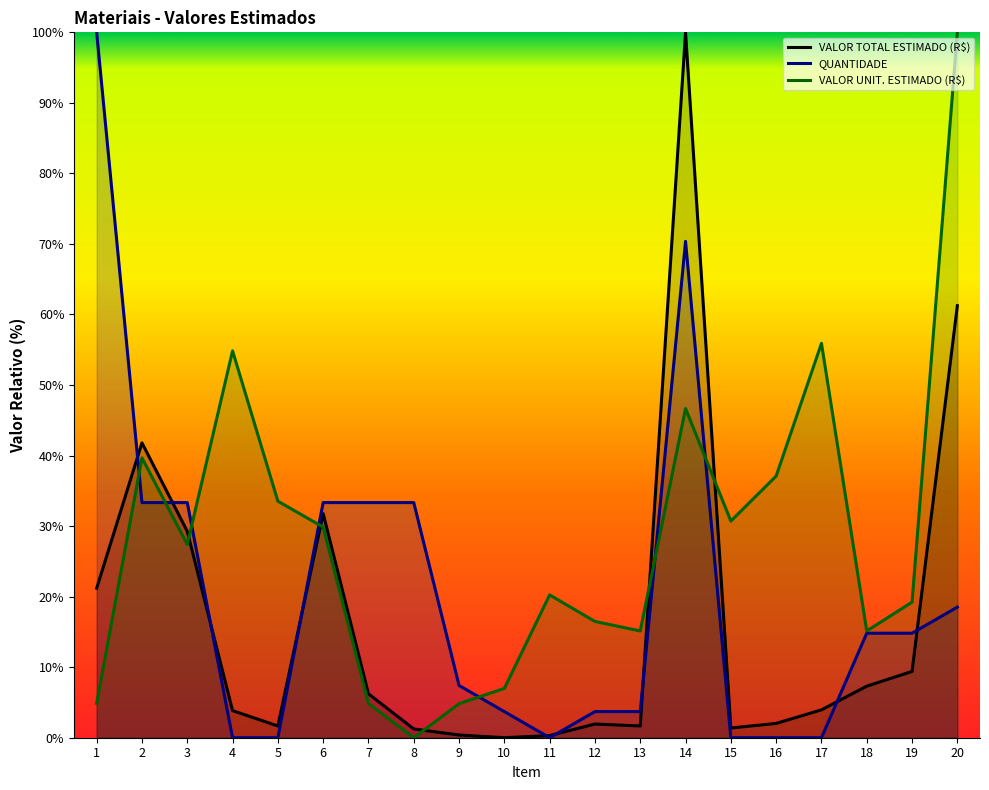

What is the highest value of the VALOR UNIT. ESTIMADO (R$) series?

100.0